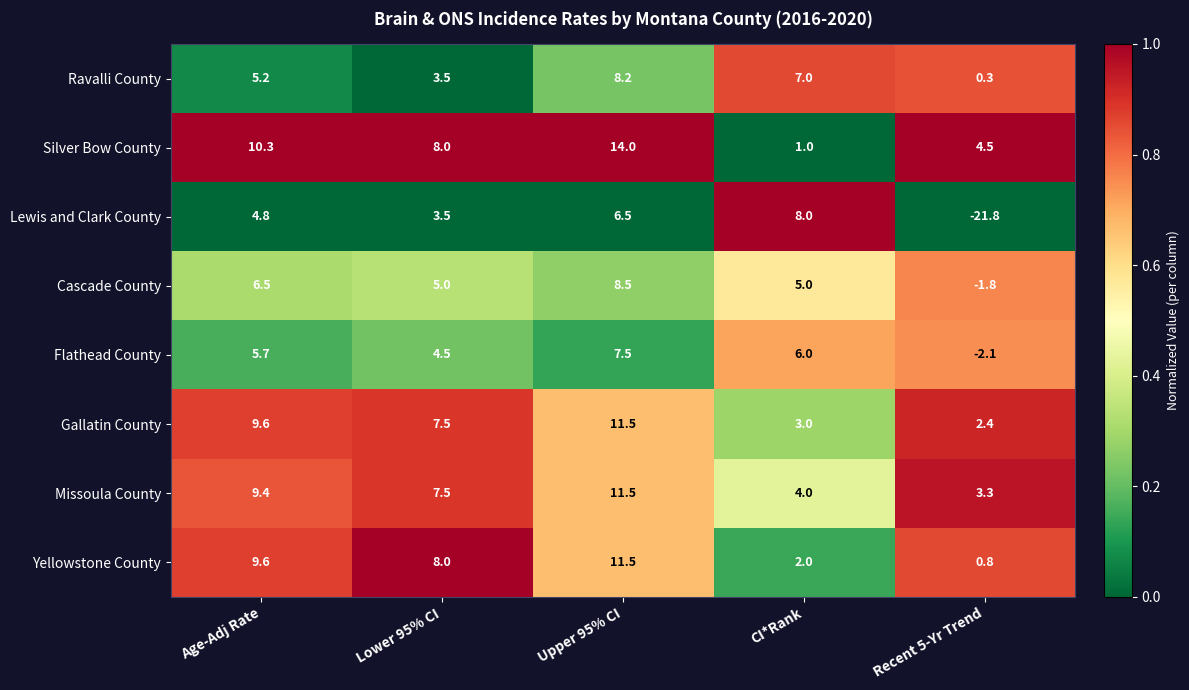

Where does the Ravalli County series first go above 5?

Age-Adj Rate